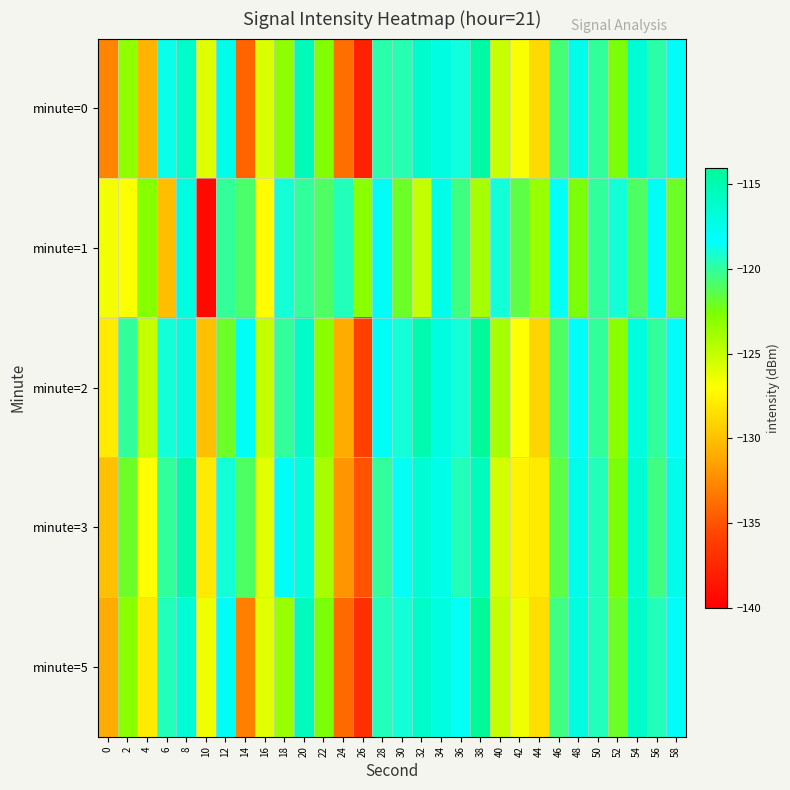

Reading left to right, what are all the values shown in this chart?

minute=0: 0=-132.7	2=-123.3	4=-130.5	6=-118.7	8=-116.1	10=-125.9	12=-117.5	14=-134.2	16=-125.7	18=-123.1	20=-115.4	22=-122.8	24=-133.7	26=-137.9	28=-119.8	30=-119.7	32=-116.2	34=-117.1	36=-118.9	38=-114.5	40=-125.1	42=-126.8	44=-128.8	46=-120.7	48=-117.5	50=-120.0	52=-122.5	54=-116.6	56=-119.8	58=-118.1
minute=1: 0=-126.6	2=-126.9	4=-122.9	6=-130.1	8=-117.0	10=-139.4	12=-120.1	14=-120.9	16=-127.2	18=-119.1	20=-120.0	22=-121.0	24=-119.5	26=-123.0	28=-118.0	30=-122.0	32=-125.0	34=-117.5	36=-120.5	38=-124.0	40=-119.0	42=-121.5	44=-123.5	46=-118.5	48=-122.5	50=-120.0	52=-119.0	54=-121.0	56=-118.0	58=-122.0
minute=2: 0=-128.0	2=-120.0	4=-125.0	6=-119.0	8=-117.0	10=-130.0	12=-122.0	14=-118.0	16=-125.0	18=-120.0	20=-116.0	22=-123.0	24=-131.0	26=-136.0	28=-118.0	30=-119.0	32=-115.0	34=-117.0	36=-119.0	38=-114.0	40=-124.0	42=-127.0	44=-129.0	46=-121.0	48=-118.0	50=-120.0	52=-123.0	54=-117.0	56=-120.0	58=-118.0
minute=3: 0=-130.0	2=-122.0	4=-127.0	6=-120.0	8=-115.0	10=-128.0	12=-119.0	14=-121.0	16=-126.0	18=-118.0	20=-117.0	22=-124.0	24=-132.0	26=-135.0	28=-120.0	30=-118.5	32=-116.5	34=-117.5	36=-119.5	38=-115.5	40=-125.5	42=-127.5	44=-128.0	46=-121.5	48=-117.5	50=-119.5	52=-122.5	54=-116.5	56=-120.5	58=-117.5
minute=5: 0=-131.0	2=-123.0	4=-128.0	6=-119.5	8=-116.5	10=-126.5	12=-118.0	14=-133.0	16=-126.0	18=-123.5	20=-115.5	22=-122.5	24=-134.0	26=-137.0	28=-119.5	30=-119.0	32=-116.0	34=-117.0	36=-118.5	38=-114.0	40=-125.0	42=-126.5	44=-128.5	46=-120.5	48=-117.0	50=-119.5	52=-122.0	54=-116.0	56=-119.5	58=-118.0